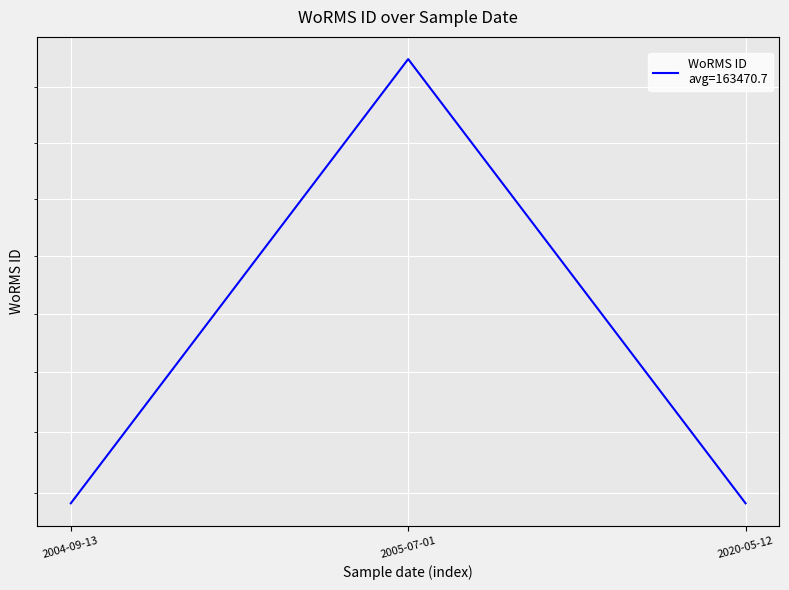

Read the value at 2004-09-13, to the nearest 10.

157060